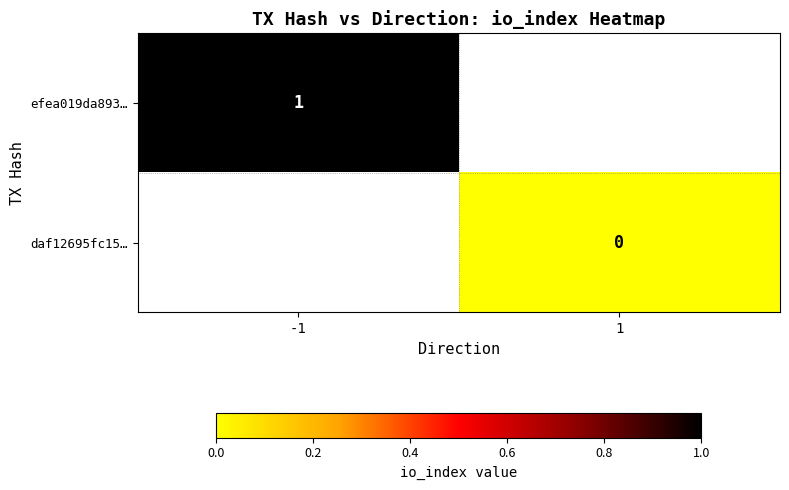

The efea019da893… series shows 0 at -1. True or false?

False